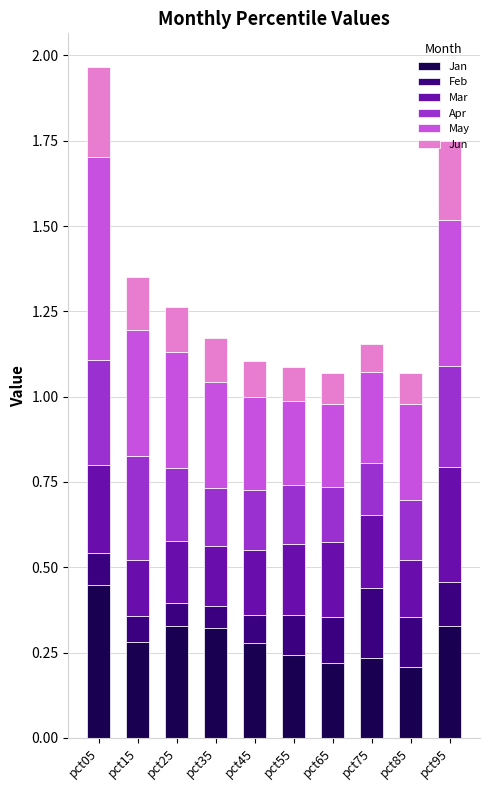

What is the sum of the Jan values at pct75 and pct55?

0.5